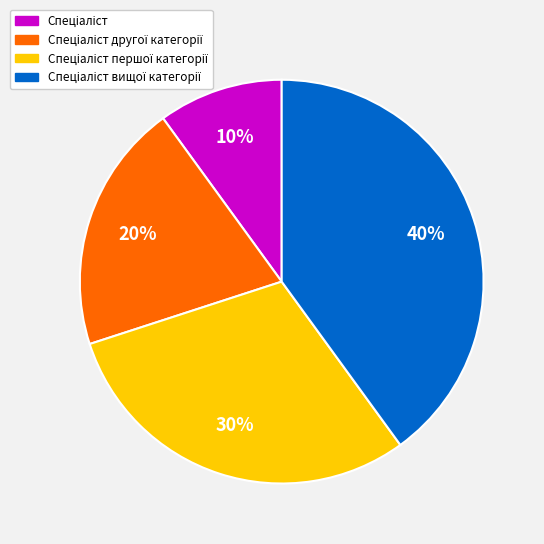

Is there any slice that represents more than half of the pie?

No